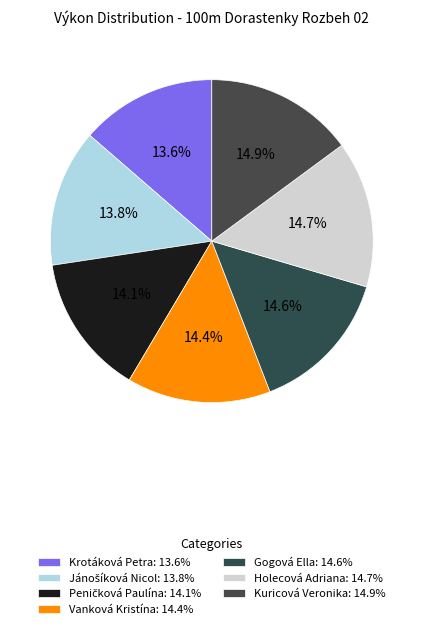

Is the sum of Gogová Ella and Peničková Paulína greater than half?

No